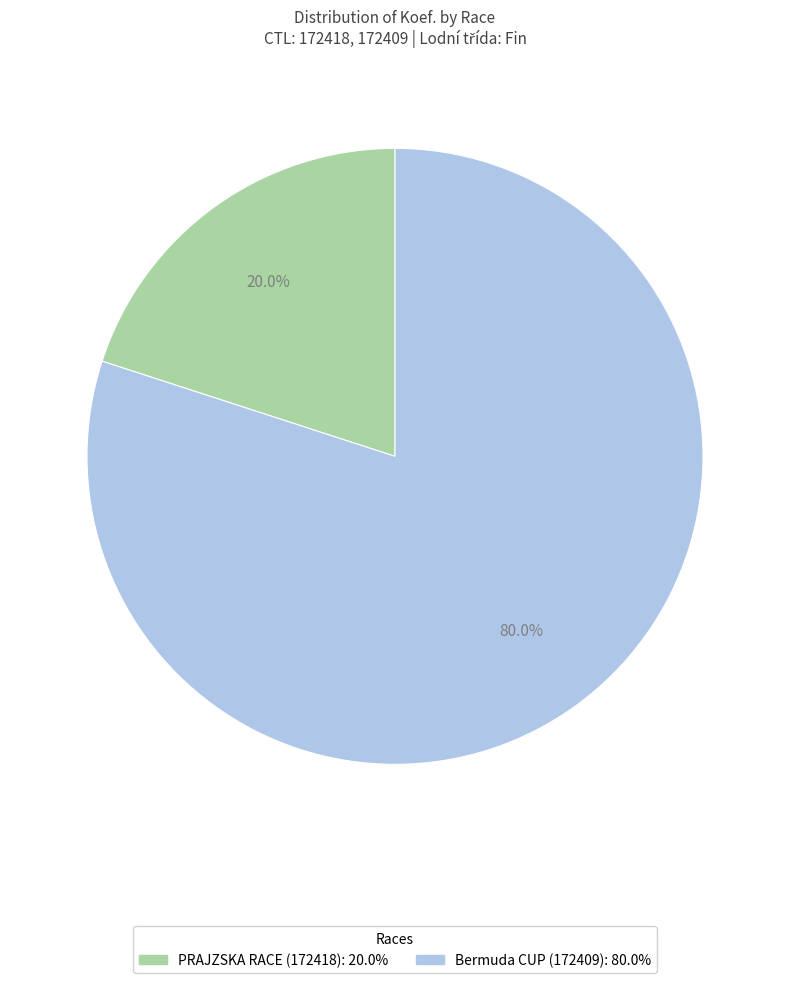

Does PRAJZSKA RACE (172418) represent more than half of the total?

No